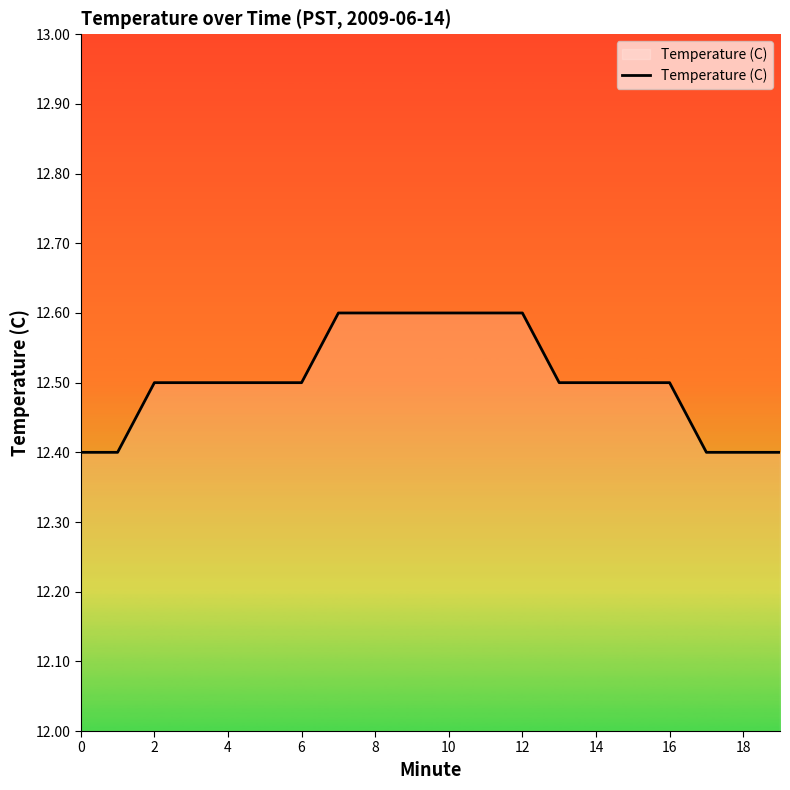

What is the difference between the maximum and minimum values?

0.2